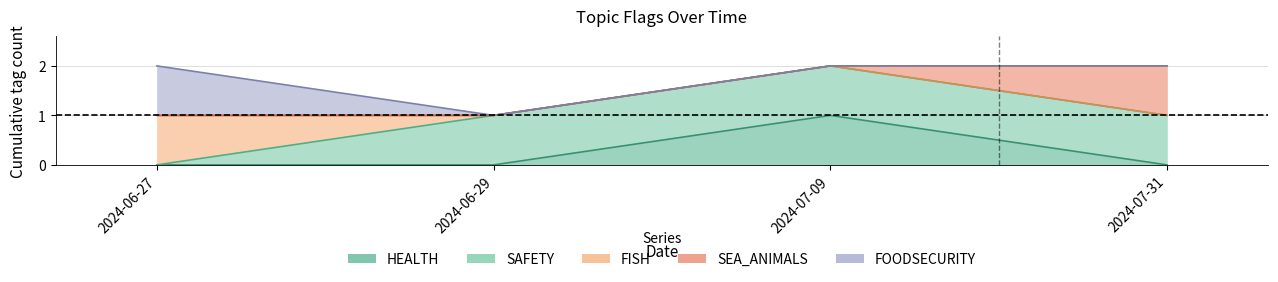

At how many categories does at least one series exceed 0?

4